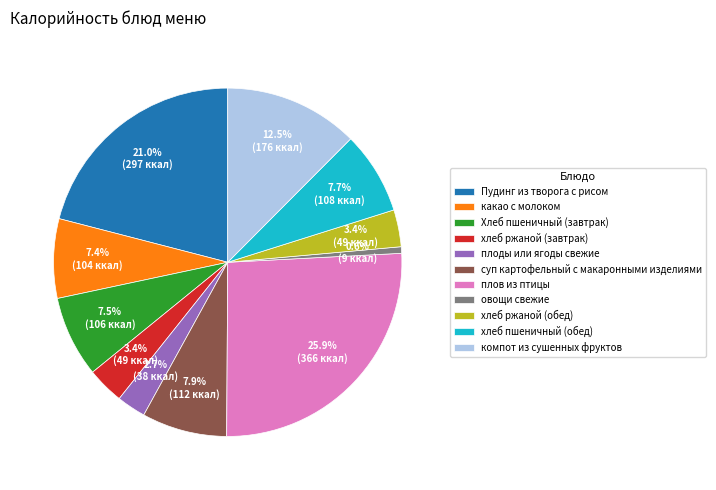

To the nearest percent, what portion does какао с молоком represent?

7%